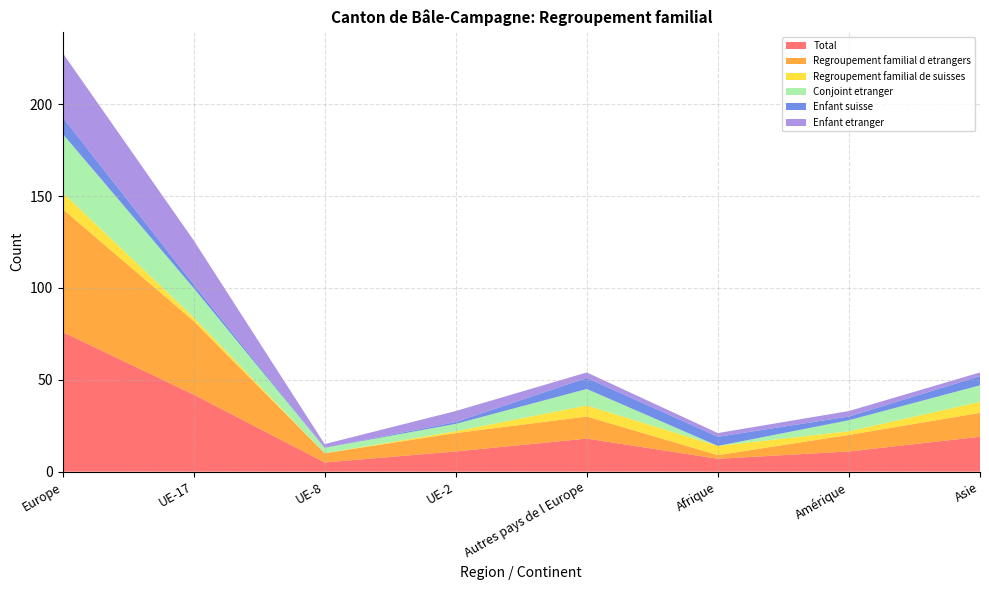

Reading left to right, extract all data points from this chart.

Total: Europe=76	UE-17=42	UE-8=5	UE-2=11	Autres pays de l Europe=18	Afrique=7	Amérique=11	Asie=19
Regroupement familial d etrangers: Europe=67	UE-17=40	UE-8=5	UE-2=10	Autres pays de l Europe=12	Afrique=2	Amérique=9	Asie=13
Regroupement familial de suisses: Europe=9	UE-17=2	UE-8=0	UE-2=1	Autres pays de l Europe=6	Afrique=5	Amérique=2	Asie=6
Conjoint etranger: Europe=32	UE-17=16	UE-8=3	UE-2=4	Autres pays de l Europe=9	Afrique=0	Amérique=6	Asie=9
Enfant suisse: Europe=9	UE-17=2	UE-8=0	UE-2=1	Autres pays de l Europe=6	Afrique=5	Amérique=2	Asie=5
Enfant etranger: Europe=35	UE-17=24	UE-8=2	UE-2=6	Autres pays de l Europe=3	Afrique=2	Amérique=3	Asie=2